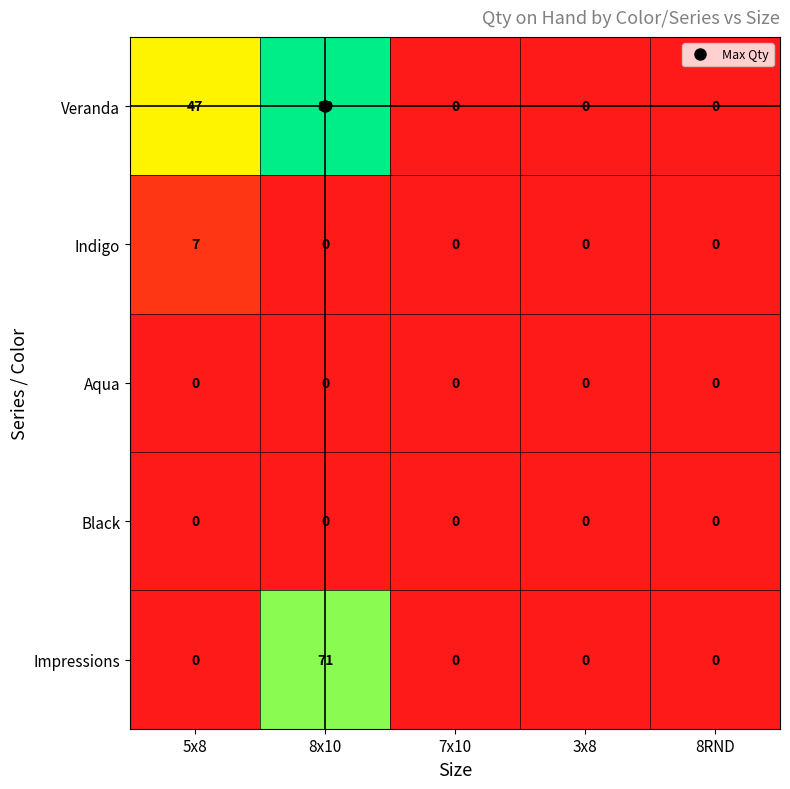

How many distinct data groups are displayed?

5